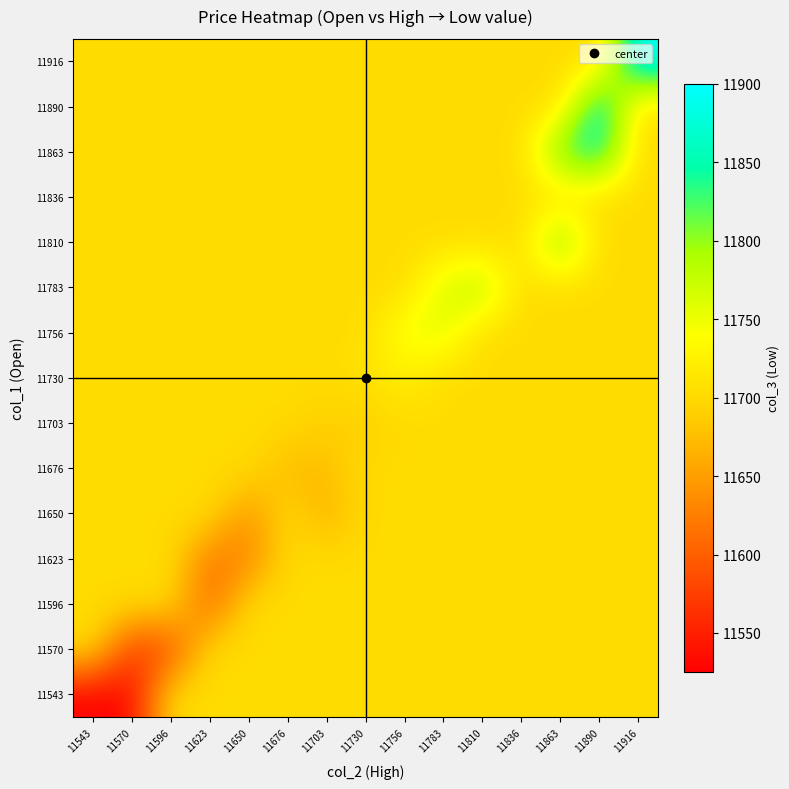

Reading left to right, list all the values displayed in this chart.

11543: 11543=11525.0	11570=11530.0	11596=11702.6	11623=11702.6	11650=11702.6	11676=11702.6	11703=11702.6	11730=11702.6	11756=11702.6	11783=11702.6	11810=11702.6	11836=11702.6	11863=11702.6	11890=11702.6	11916=11702.6
11570: 11543=11702.6	11570=11570.0	11596=11580.0	11623=11702.6	11650=11702.6	11676=11702.6	11703=11702.6	11730=11702.6	11756=11702.6	11783=11702.6	11810=11702.6	11836=11702.6	11863=11702.6	11890=11702.6	11916=11702.6
11596: 11543=11702.6	11570=11702.6	11596=11702.6	11623=11600.0	11650=11702.6	11676=11702.6	11703=11702.6	11730=11702.6	11756=11702.6	11783=11702.6	11810=11702.6	11836=11702.6	11863=11702.6	11890=11702.6	11916=11702.6
11623: 11543=11702.6	11570=11702.6	11596=11702.6	11623=11620.0	11650=11625.0	11676=11702.6	11703=11702.6	11730=11702.6	11756=11702.6	11783=11702.6	11810=11702.6	11836=11702.6	11863=11702.6	11890=11702.6	11916=11702.6
11650: 11543=11702.6	11570=11702.6	11596=11702.6	11623=11702.6	11650=11640.0	11676=11702.6	11703=11660.0	11730=11702.6	11756=11702.6	11783=11702.6	11810=11702.6	11836=11702.6	11863=11702.6	11890=11702.6	11916=11702.6
11676: 11543=11702.6	11570=11702.6	11596=11702.6	11623=11702.6	11650=11702.6	11676=11670.0	11703=11675.0	11730=11702.6	11756=11702.6	11783=11702.6	11810=11702.6	11836=11702.6	11863=11702.6	11890=11702.6	11916=11702.6
11703: 11543=11702.6	11570=11702.6	11596=11702.6	11623=11702.6	11650=11702.6	11676=11702.6	11703=11690.0	11730=11690.0	11756=11702.6	11783=11702.6	11810=11702.6	11836=11702.6	11863=11702.6	11890=11702.6	11916=11702.6
11730: 11543=11702.6	11570=11702.6	11596=11702.6	11623=11702.6	11650=11702.6	11676=11702.6	11703=11702.6	11730=11710.0	11756=11723.3	11783=11702.6	11810=11702.6	11836=11702.6	11863=11702.6	11890=11702.6	11916=11702.6
11756: 11543=11702.6	11570=11702.6	11596=11702.6	11623=11702.6	11650=11702.6	11676=11702.6	11703=11702.6	11730=11702.6	11756=11750.0	11783=11760.0	11810=11702.6	11836=11702.6	11863=11702.6	11890=11702.6	11916=11702.6
11783: 11543=11702.6	11570=11702.6	11596=11702.6	11623=11702.6	11650=11702.6	11676=11702.6	11703=11702.6	11730=11702.6	11756=11702.6	11783=11762.9	11810=11790.0	11836=11702.6	11863=11702.6	11890=11702.6	11916=11702.6
11810: 11543=11702.6	11570=11702.6	11596=11702.6	11623=11702.6	11650=11702.6	11676=11702.6	11703=11702.6	11730=11702.6	11756=11702.6	11783=11702.6	11810=11702.6	11836=11702.6	11863=11820.0	11890=11702.6	11916=11702.6
11836: 11543=11702.6	11570=11702.6	11596=11702.6	11623=11702.6	11650=11702.6	11676=11702.6	11703=11702.6	11730=11702.6	11756=11702.6	11783=11702.6	11810=11702.6	11836=11702.6	11863=11702.6	11890=11702.6	11916=11702.6
11863: 11543=11702.6	11570=11702.6	11596=11702.6	11623=11702.6	11650=11702.6	11676=11702.6	11703=11702.6	11730=11702.6	11756=11702.6	11783=11702.6	11810=11702.6	11836=11702.6	11863=11826.7	11890=11865.0	11916=11702.6
11890: 11543=11702.6	11570=11702.6	11596=11702.6	11623=11702.6	11650=11702.6	11676=11702.6	11703=11702.6	11730=11702.6	11756=11702.6	11783=11702.6	11810=11702.6	11836=11702.6	11863=11702.6	11890=11880.0	11916=11702.6
11916: 11543=11702.6	11570=11702.6	11596=11702.6	11623=11702.6	11650=11702.6	11676=11702.6	11703=11702.6	11730=11702.6	11756=11702.6	11783=11702.6	11810=11702.6	11836=11702.6	11863=11702.6	11890=11702.6	11916=11900.0